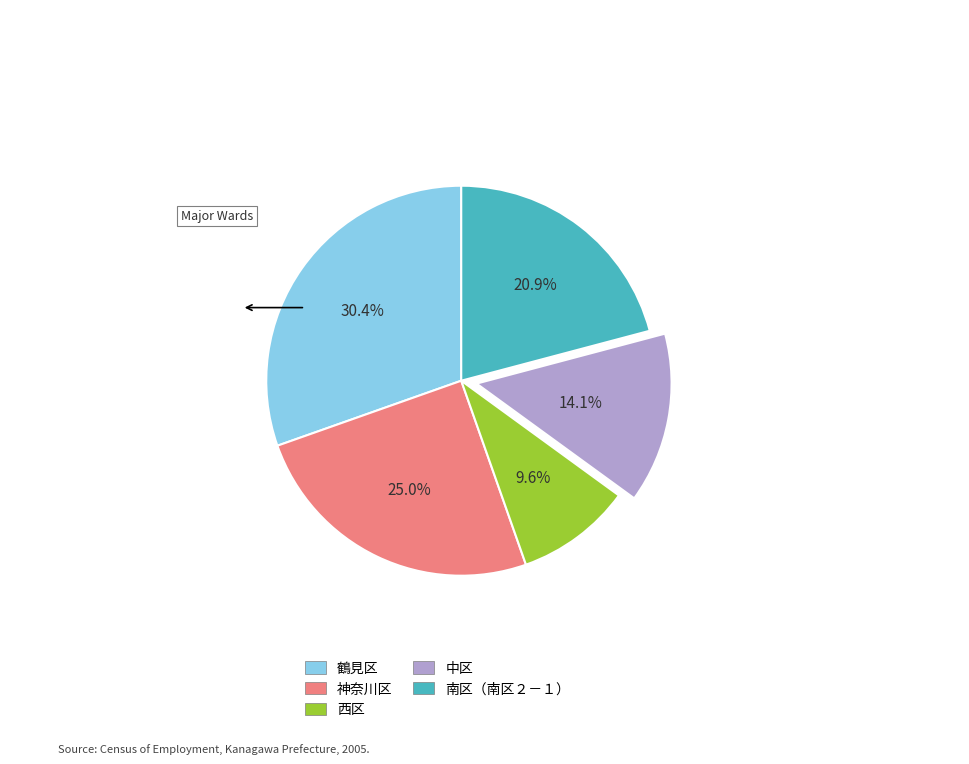

Rank the categories by value from lowest to highest.

西区, 中区, 南区（南区２－１）, 神奈川区, 鶴見区